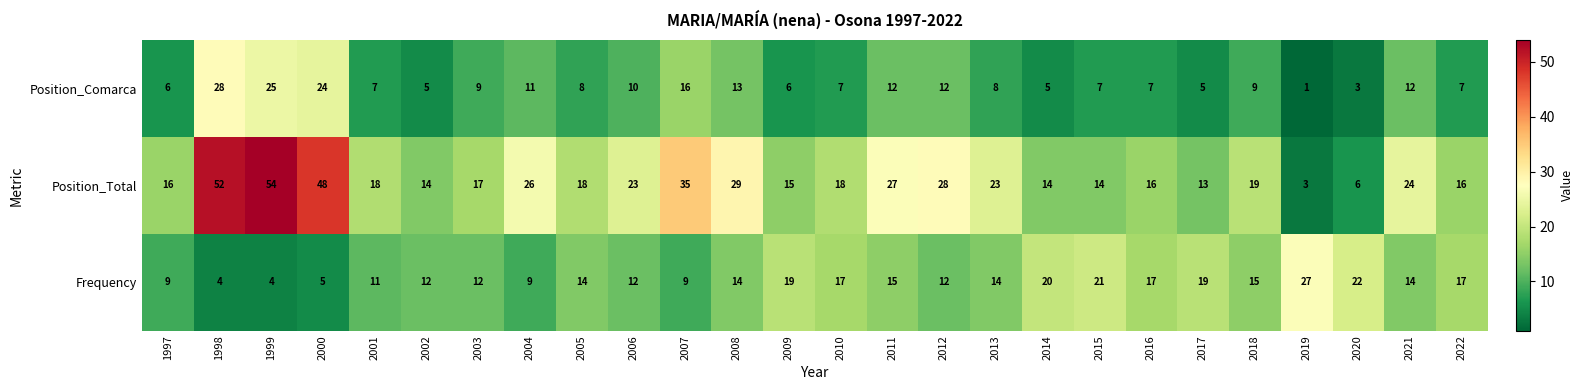

List the series in order of their overall mean, lowest first.

Position_Comarca, Frequency, Position_Total